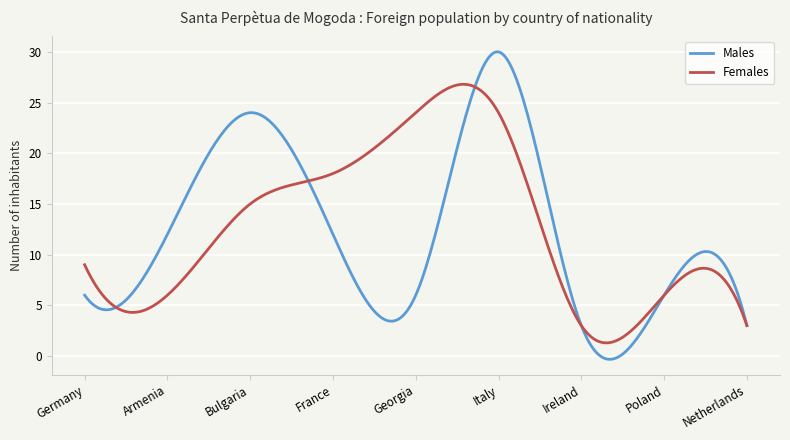

Rank the series by their maximum value, from lowest to highest.

Females, Males